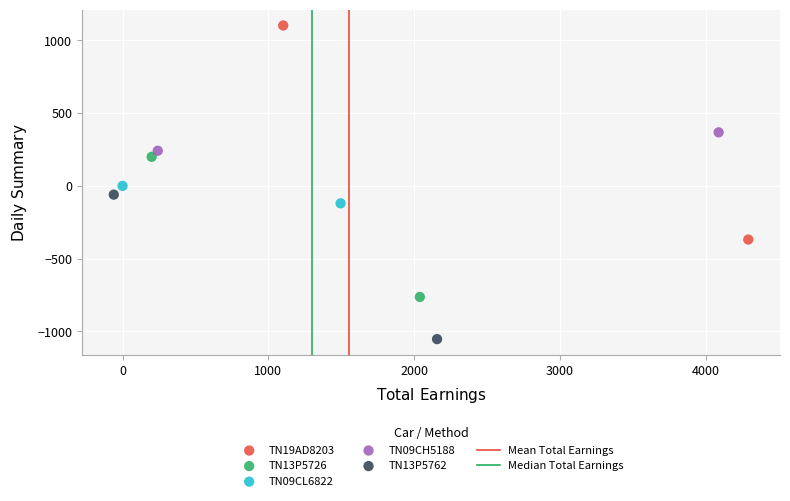

Which series reaches the maximum Y coordinate?

TN19AD8203